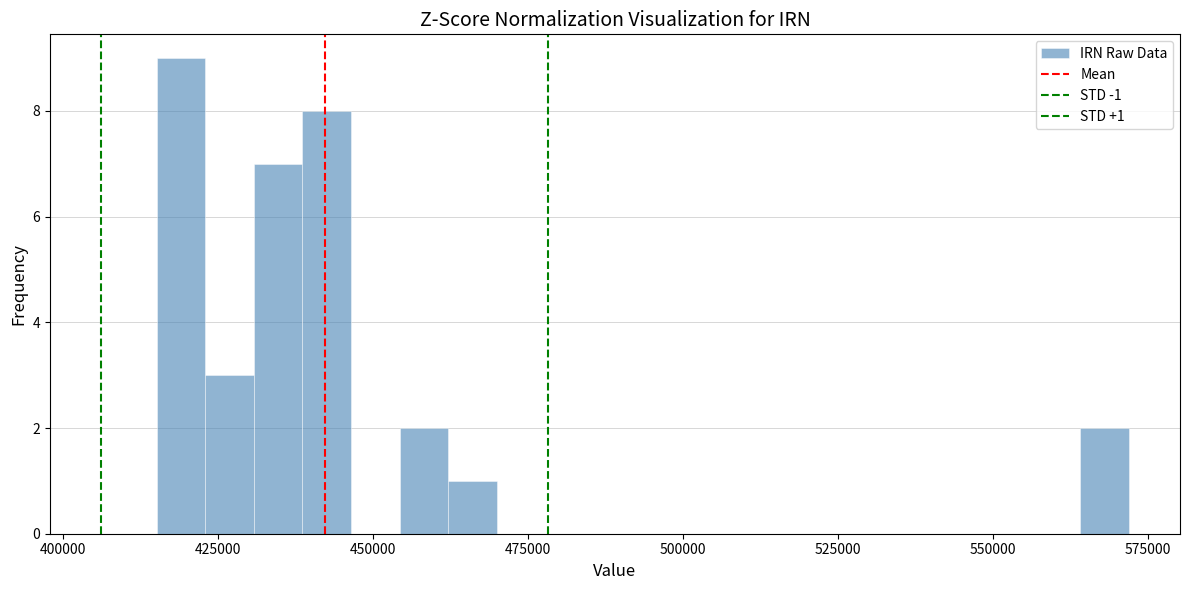

Around what value on the x-axis is the tallest bar? Give the approximate position of its centre, as read against the axis.

420000